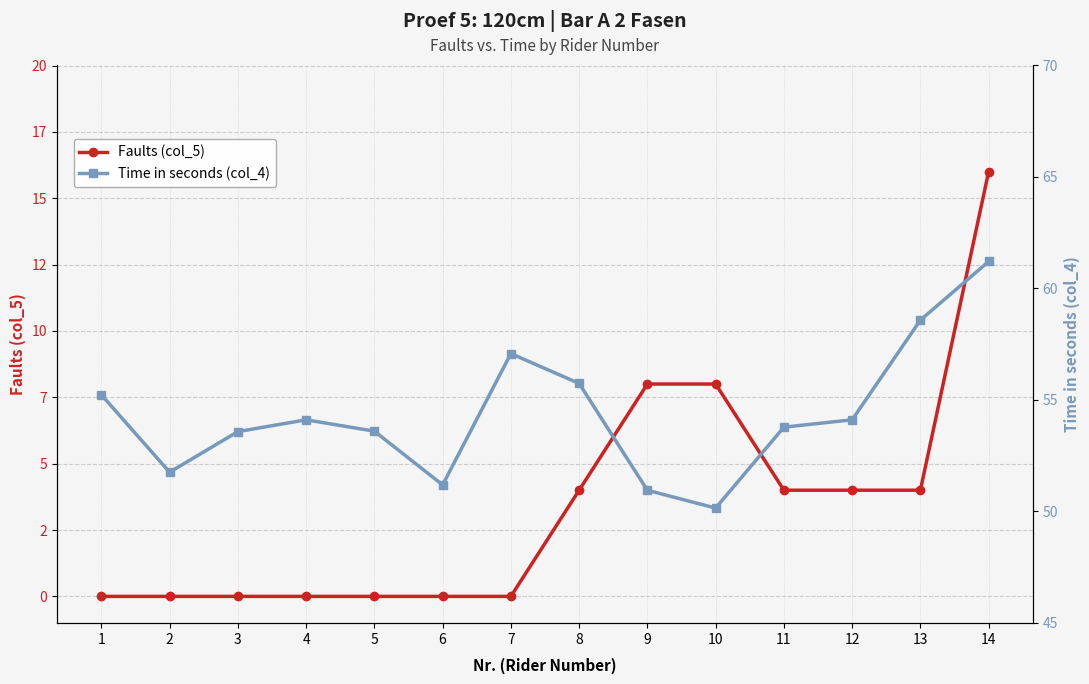

True or false: Time (col_4) and Faults (col_5) intersect in this chart.

False